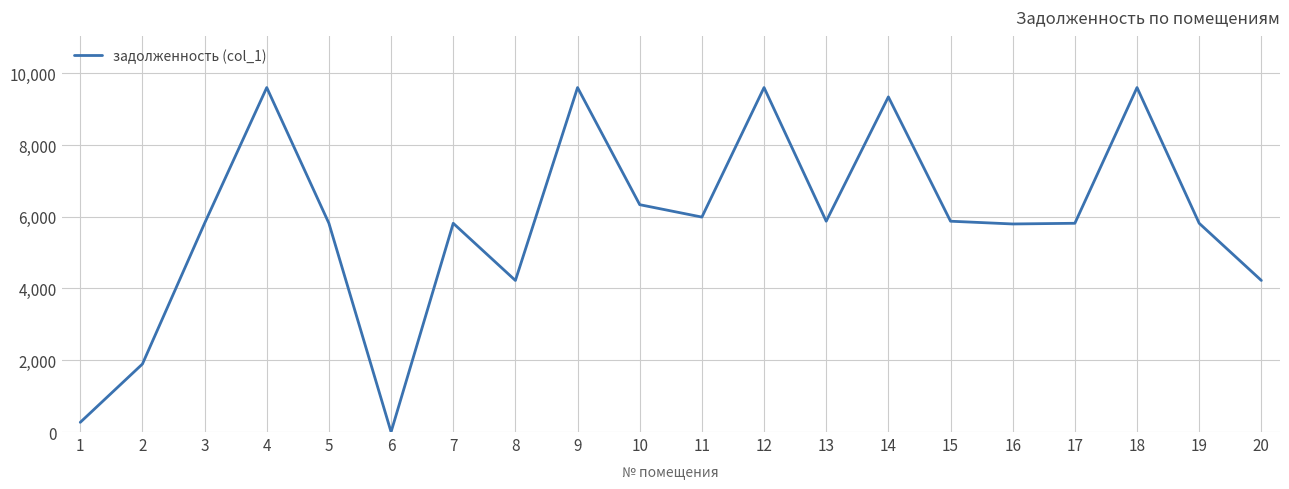

Where is the first local minimum?

6